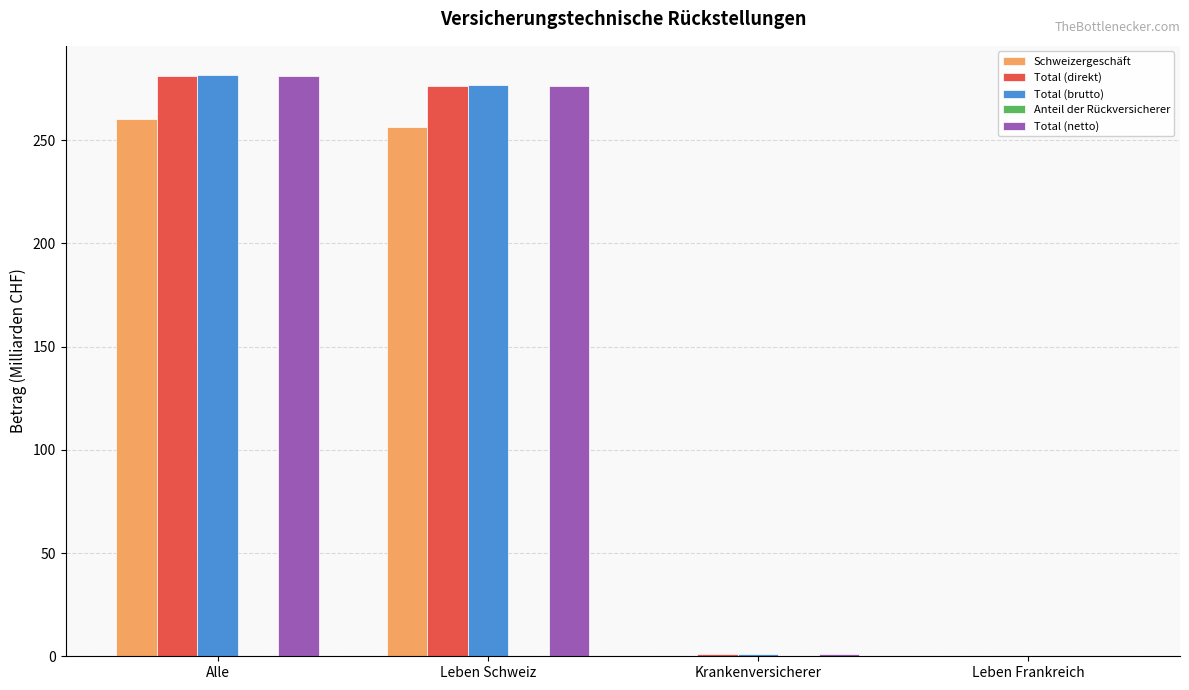

The Total (netto) series shows 276.4 at Leben Schweiz. True or false?

True